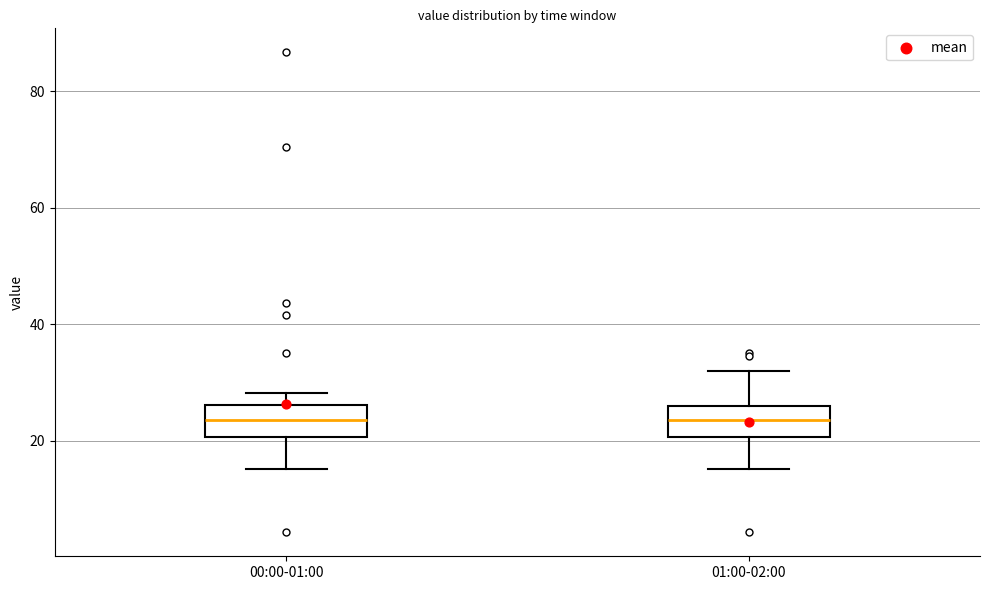

Where does the lower whisker of the box for 01:00-02:00 end on the y-axis? The values are not printed on the chart, so give them approximately, as read against the axis.

16